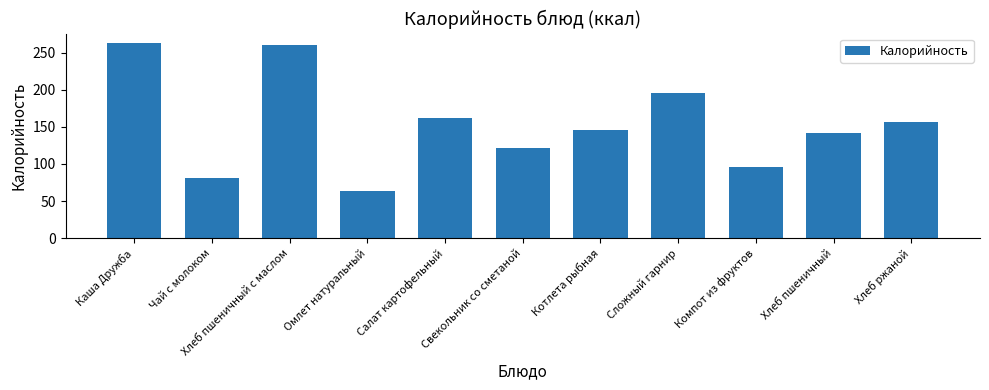

What is the sum of all values?

1686.4